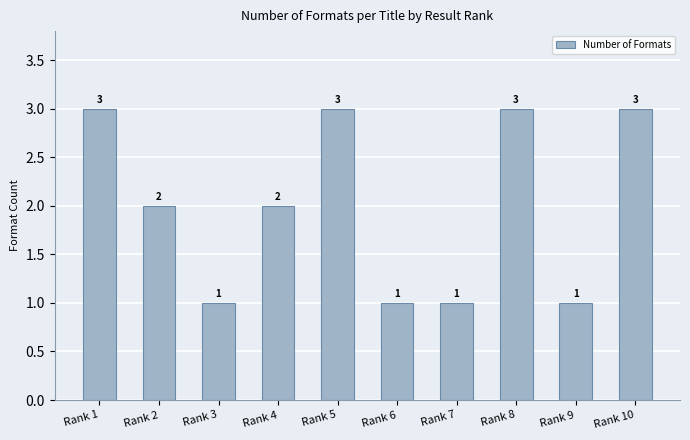

What is the minimum value shown in the chart?

1